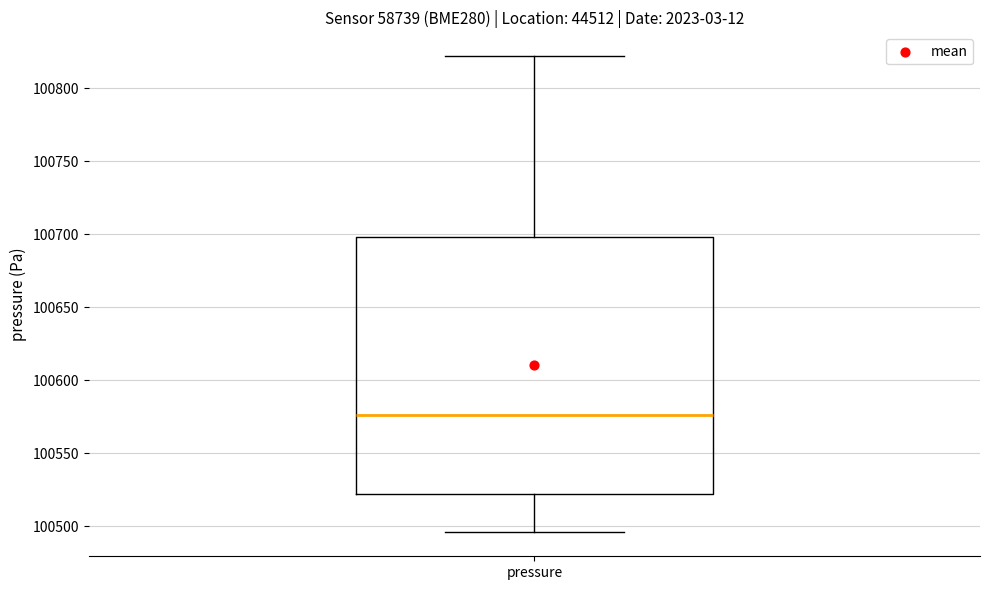

Read this box plot against the y-axis: the position of the median line, the range covered by the box, and the ends of both whiskers. The values are not printed on the chart, so give them approximately, as read against the axis.

median 100575, box 100520 to 100700, whiskers 100495 to 100820